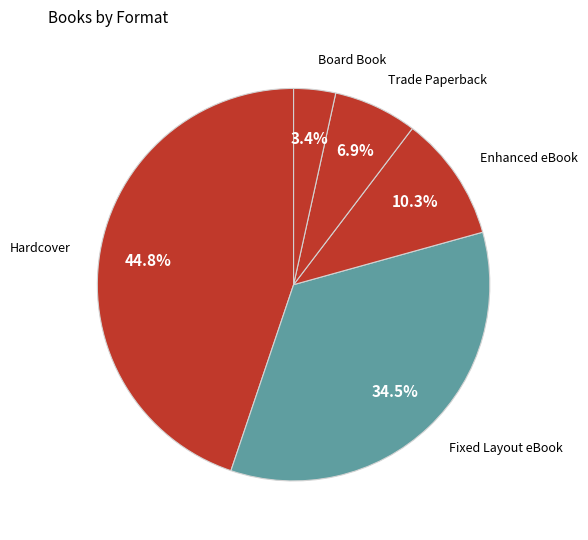

Rank the categories by value from lowest to highest.

Board Book, Trade Paperback, Enhanced eBook, Fixed Layout eBook, Hardcover